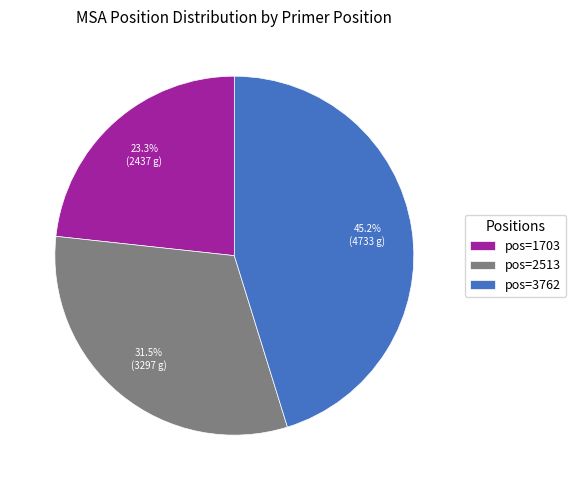

Is there a majority slice in this chart?

No